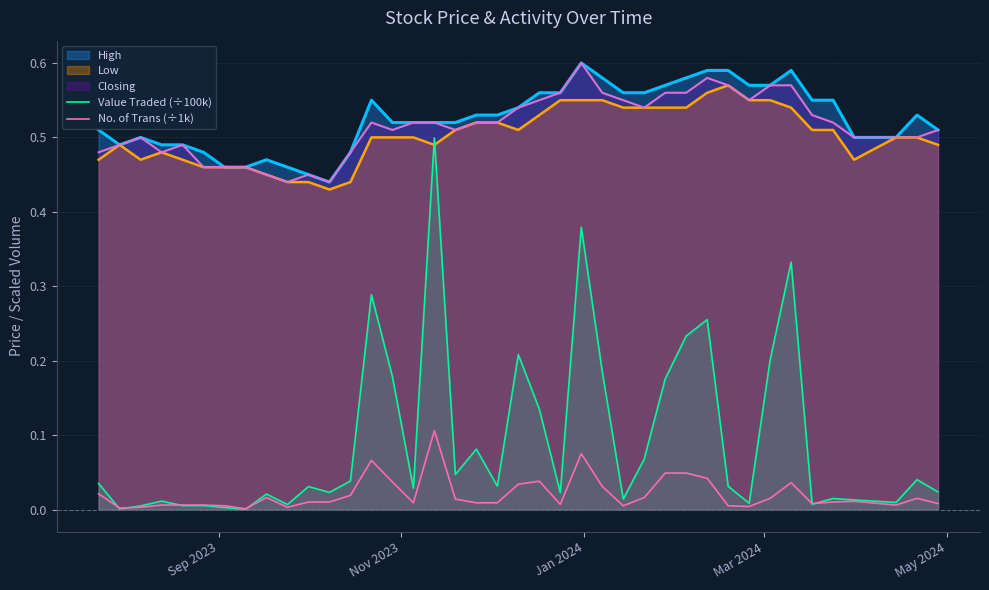

True or false: No. of Trans (÷1k) and High intersect in this chart.

False